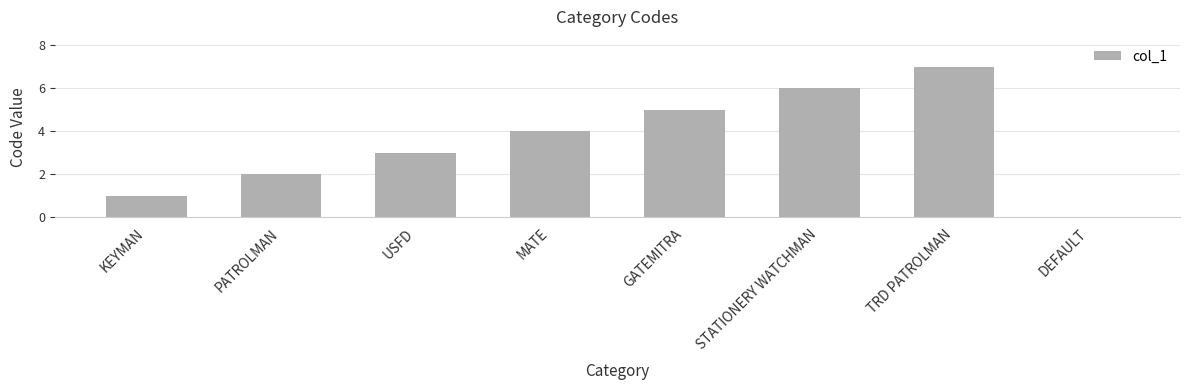

Is it true that the value at PATROLMAN is 1?

False